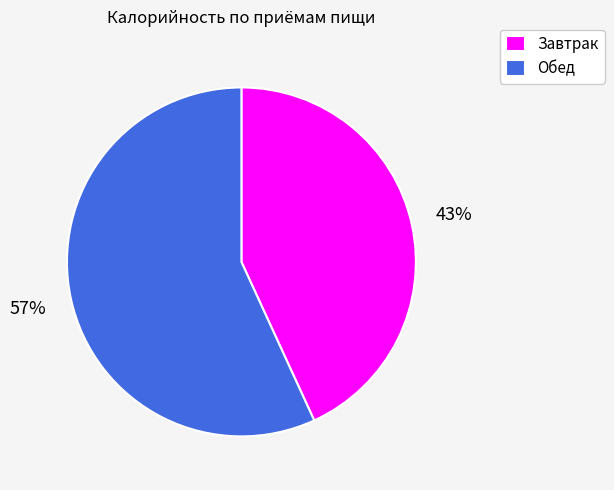

The Завтрак slice represents 57% of the pie. True or false?

False